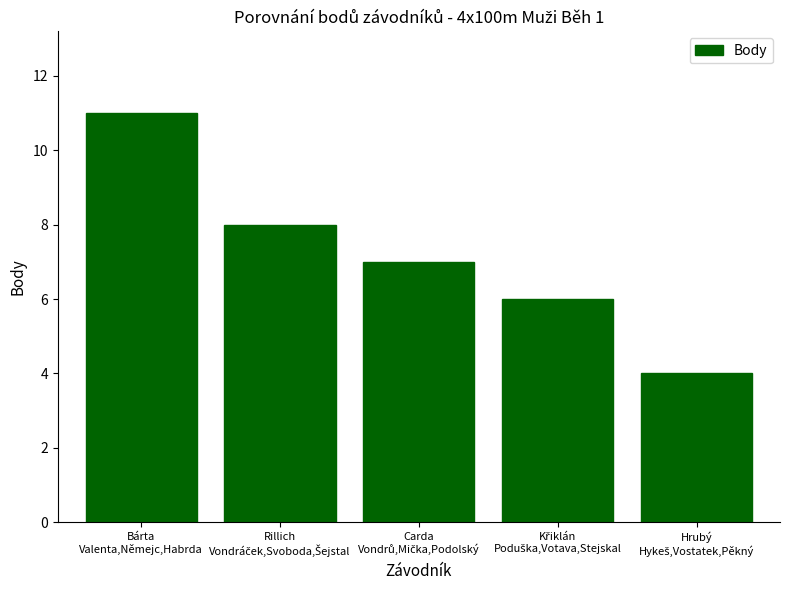

Is it true that the value at Bárta
Valenta,Němejc,Habrda is 11?

True